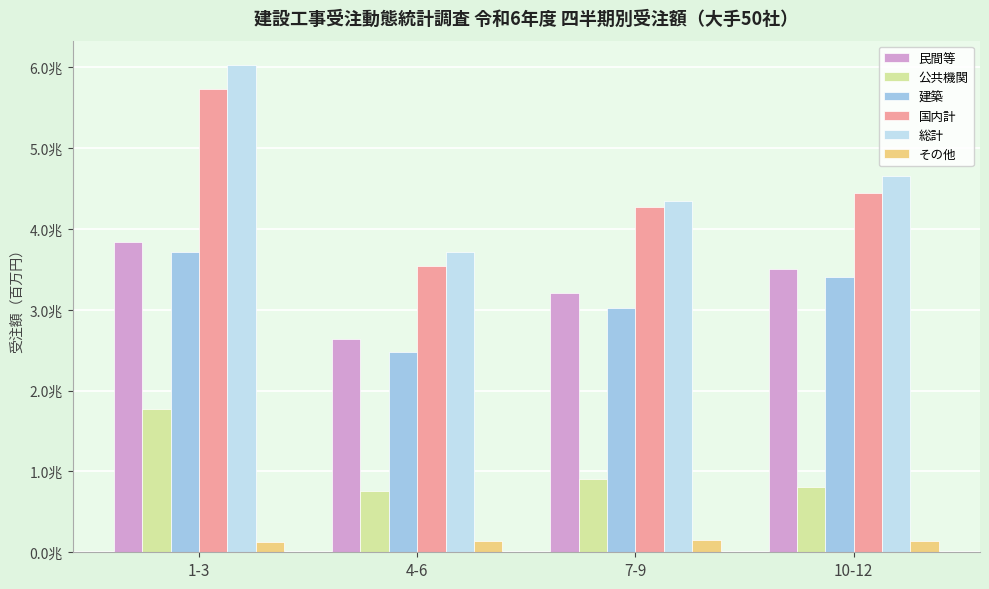

Rank the series at 4-6 from highest to lowest value.

総計, 国内計, 民間等, 建築, 公共機関, その他